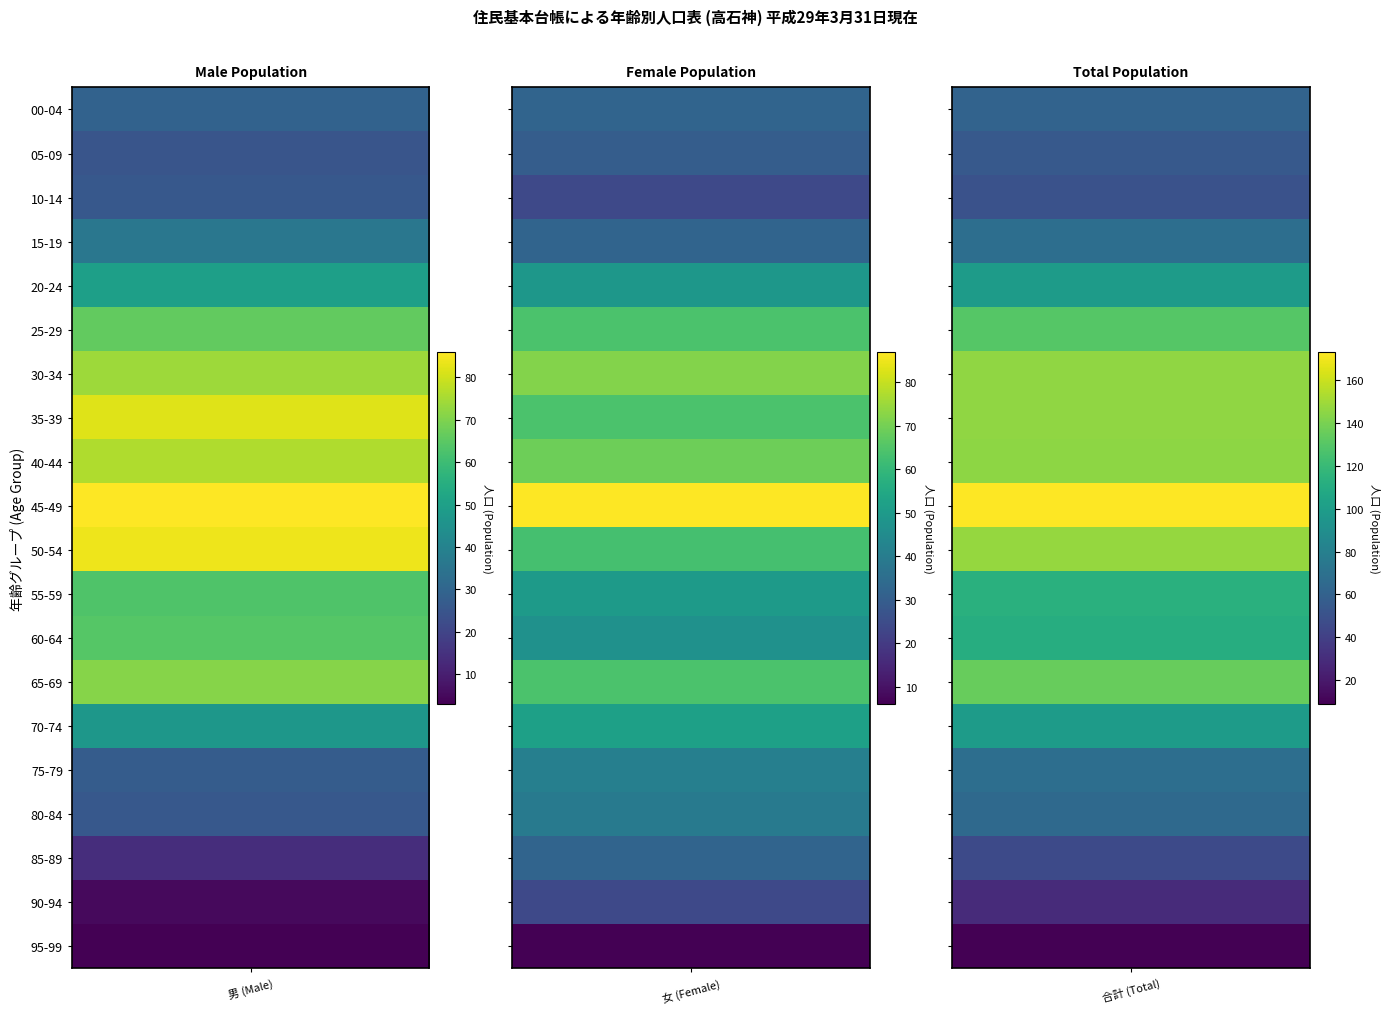

List the labels in order of 00-04 value, largest first.

10-14, 05-09, 00-04